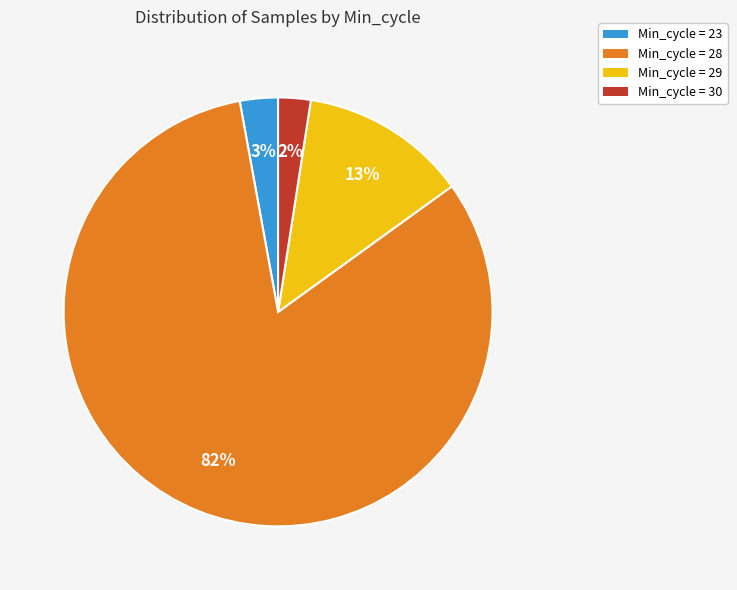

How many slices are in this pie chart?

4